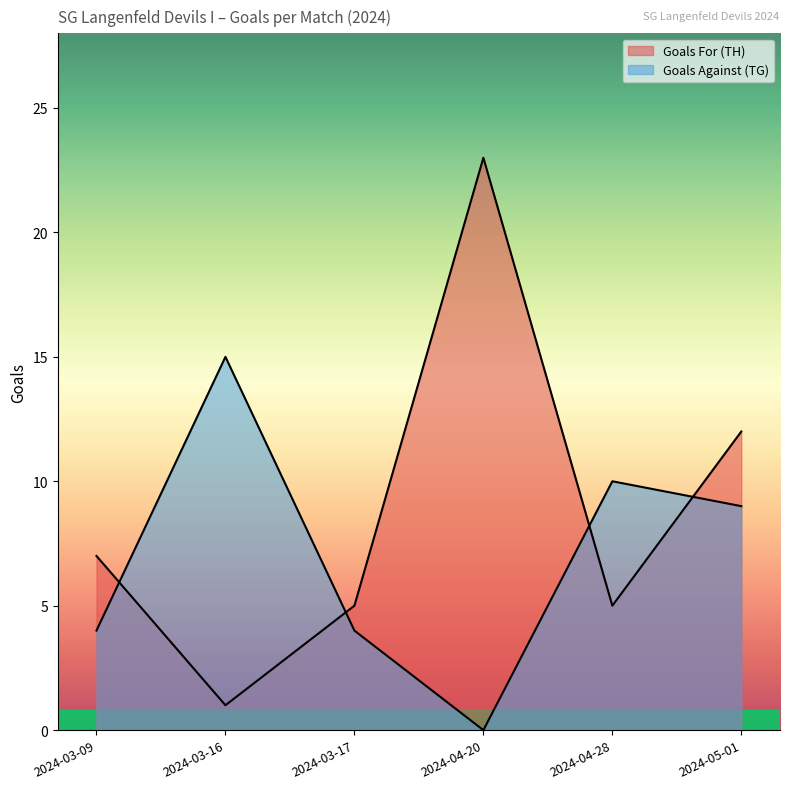

What position from the right is 2024-05-01?

1